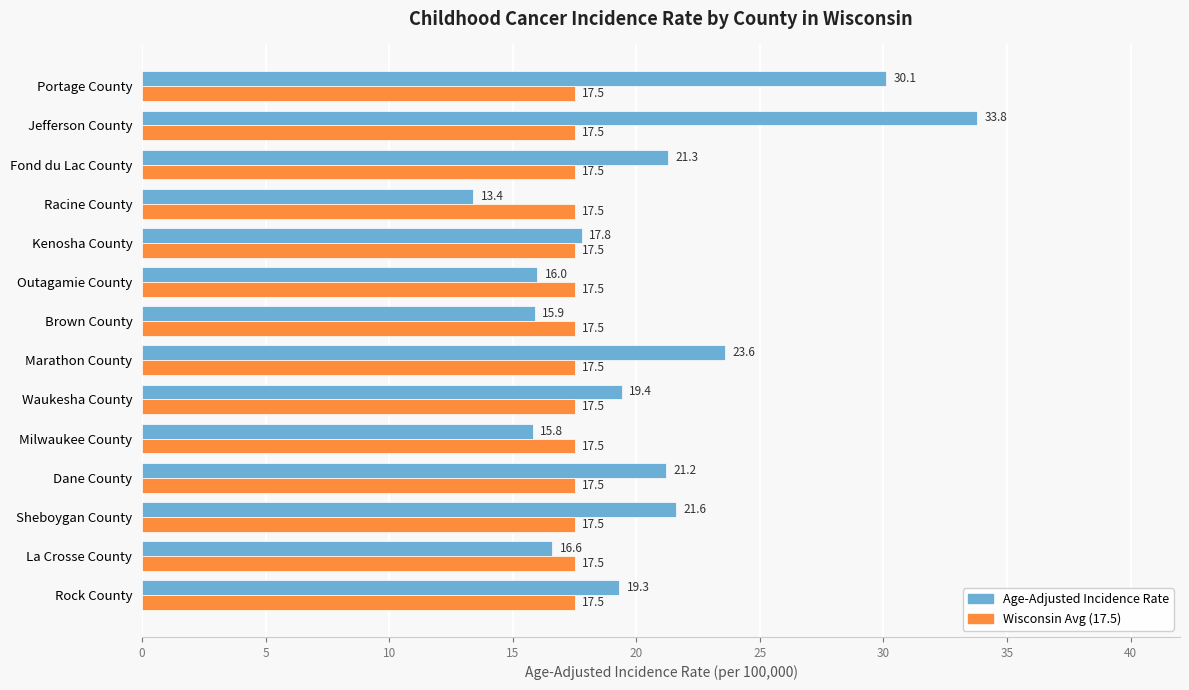

What is the spread (max minus min) of values at Milwaukee County?

1.7